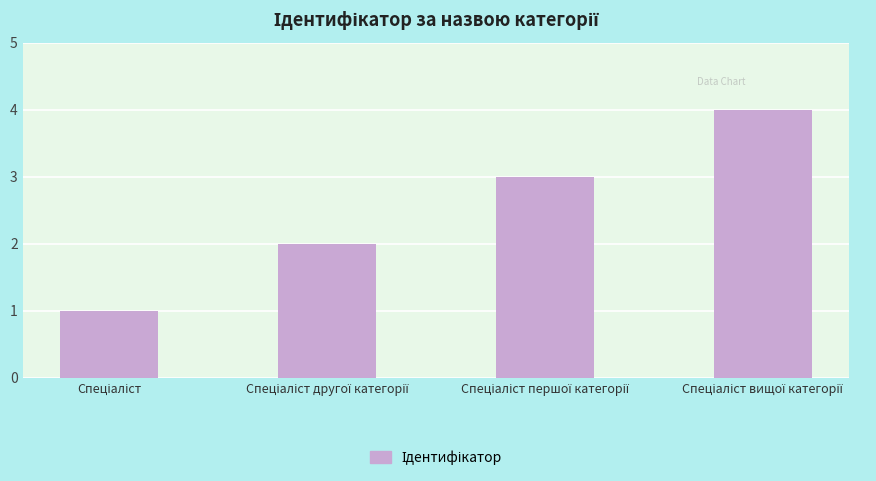

What is the maximum value shown in the chart?

4